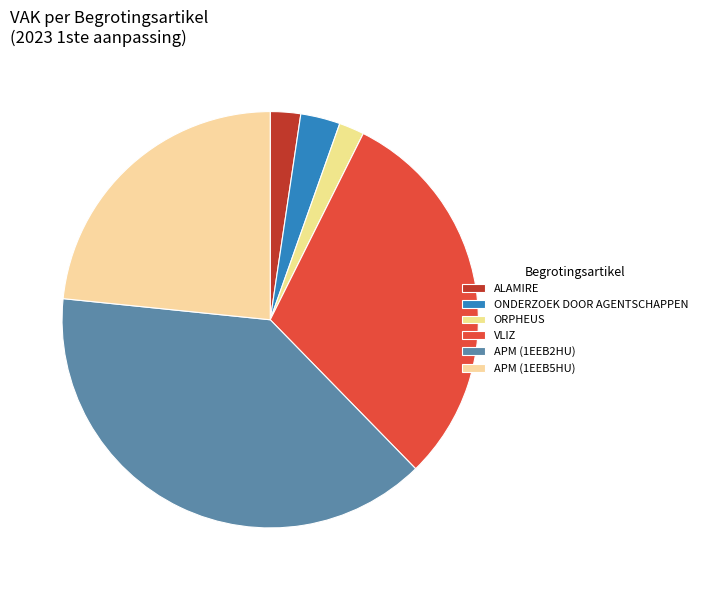

Do ONDERZOEK DOOR AGENTSCHAPPEN and APM (1EEB5HU) together represent more than half of the pie?

No